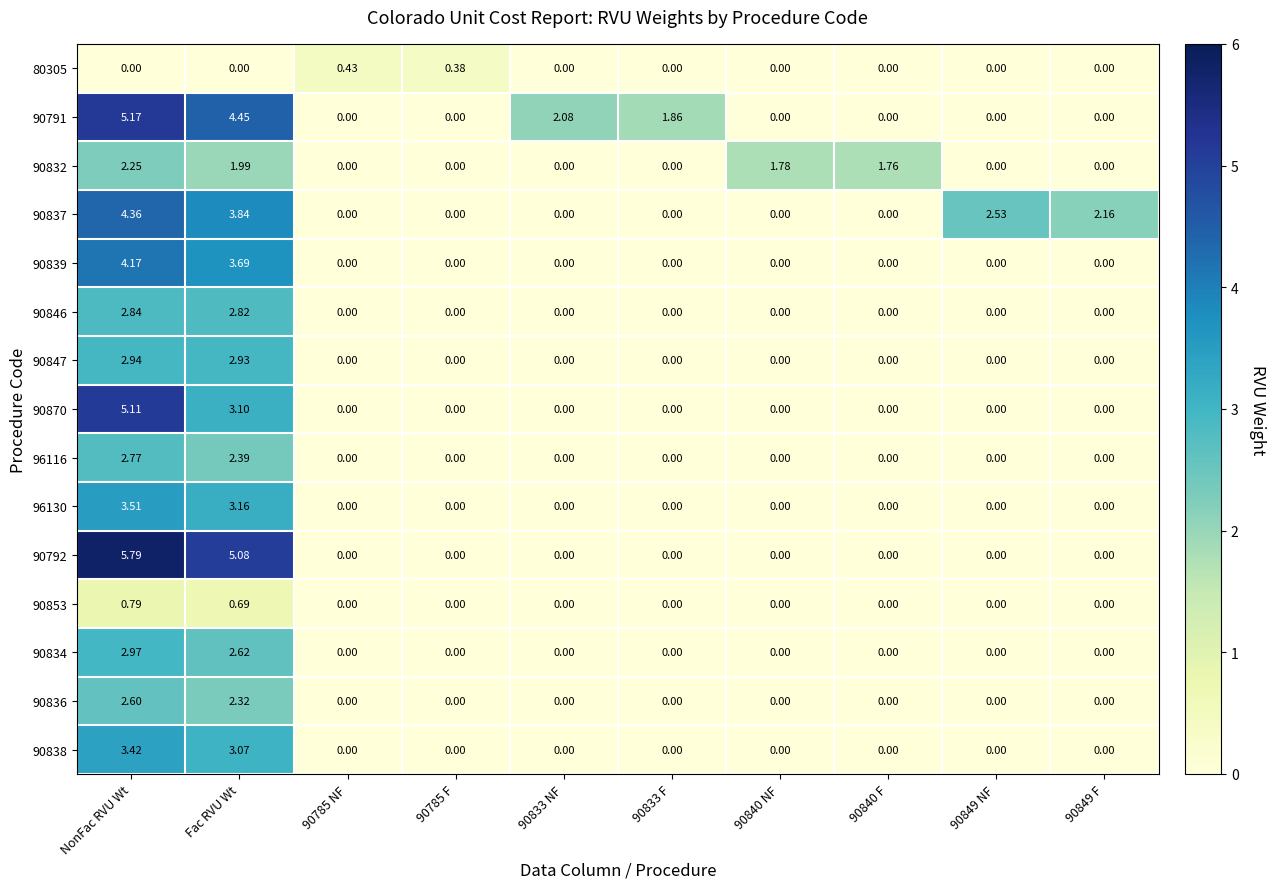

At which category is the sum across all series the highest?

NonFac RVU Wt